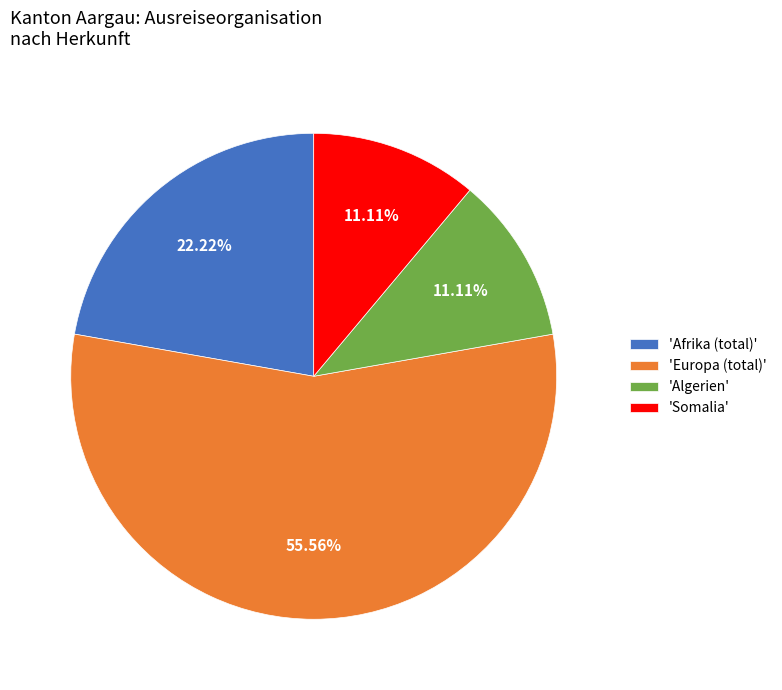

Which category has the biggest portion of the pie?

'Europa (total)'